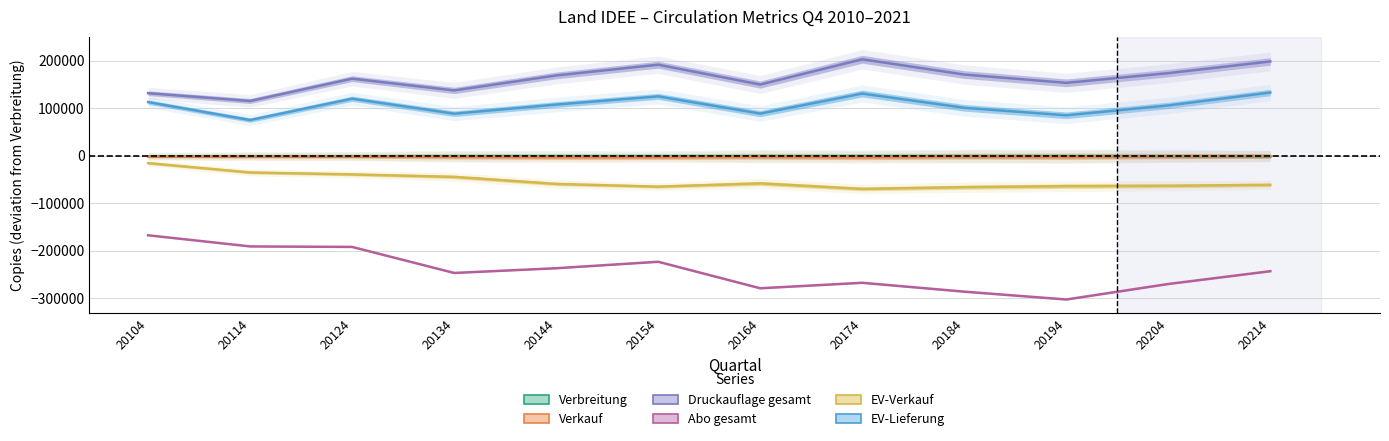

Between 20154 and 20204, which series saw the biggest shift?

Abo gesamt